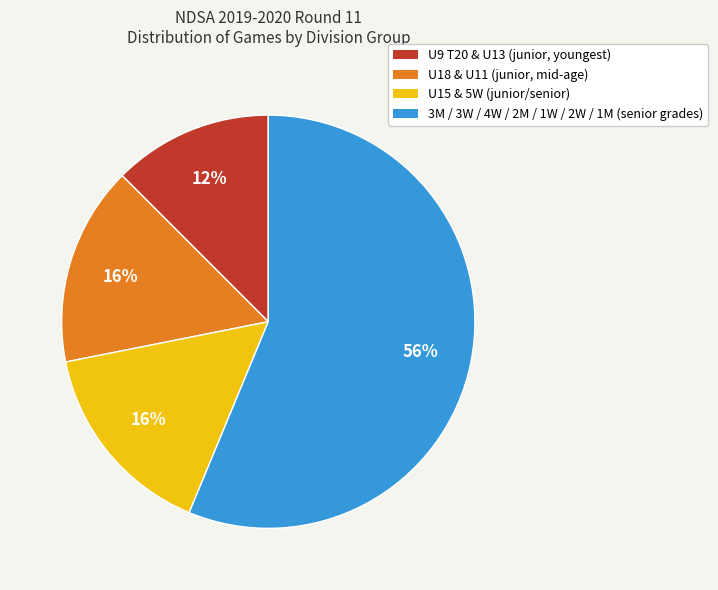

True or false: U9 T20 & U13 (junior, youngest) accounts for 21% of the total.

False